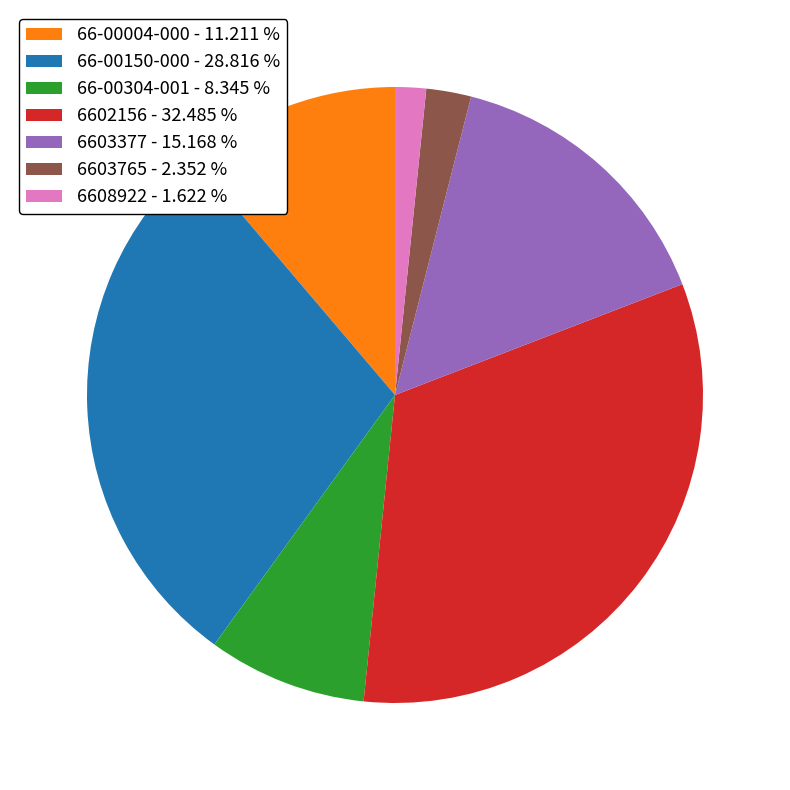

What is the smallest slice in the pie chart?

6608922